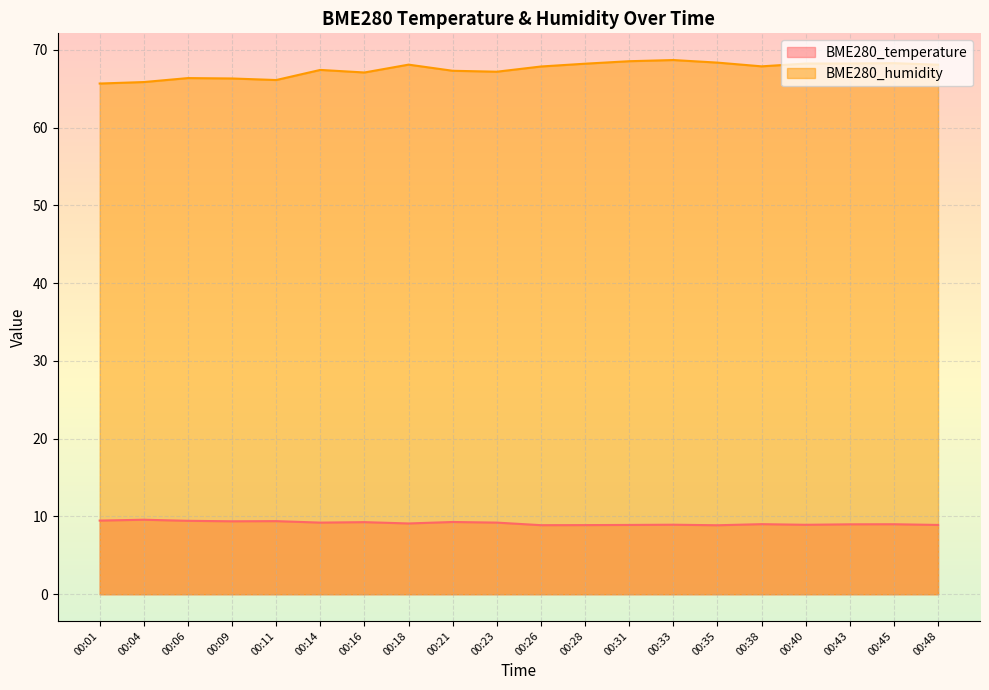

Does the chart display data point markers on the line(s)?

No